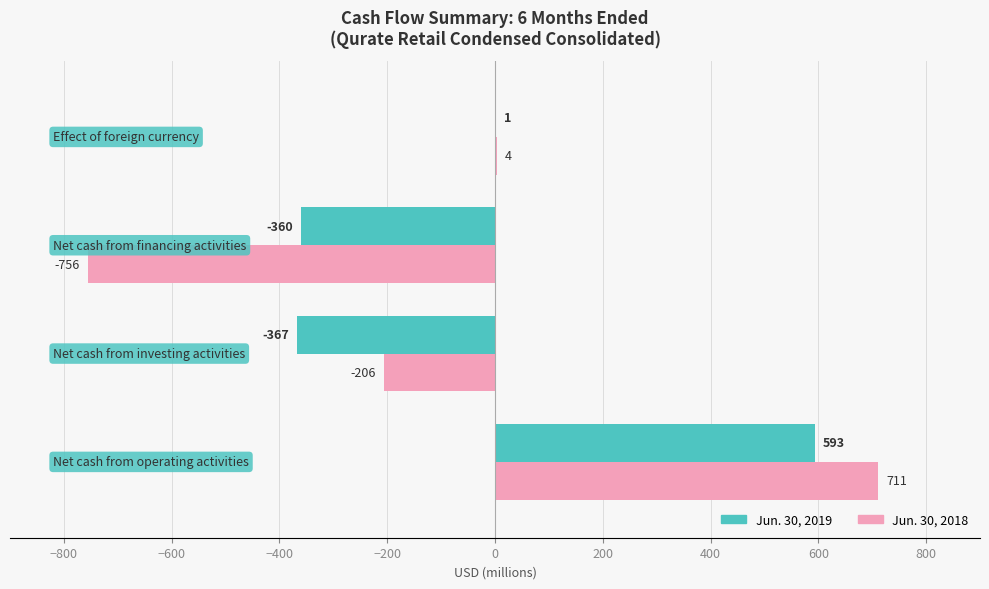

What is the maximum value for Jun. 30, 2019?

593